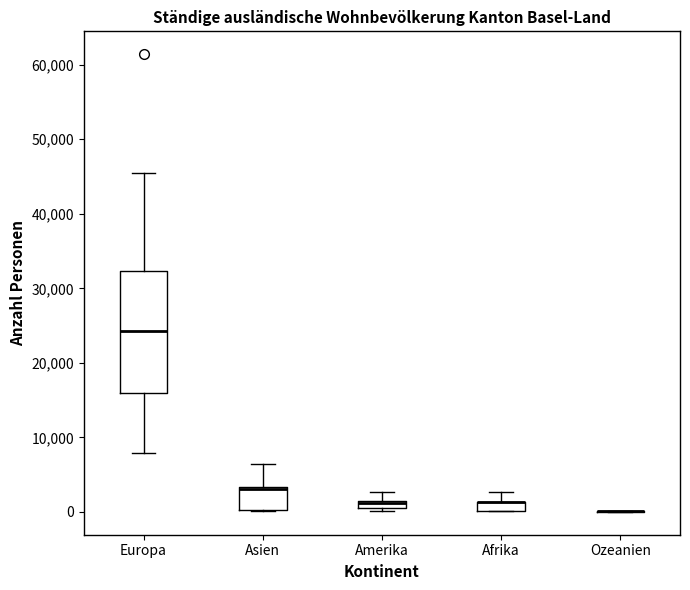

Where is the lower edge of the box for Europa on the y-axis? The values are not printed on the chart, so give them approximately, as read against the axis.

16000